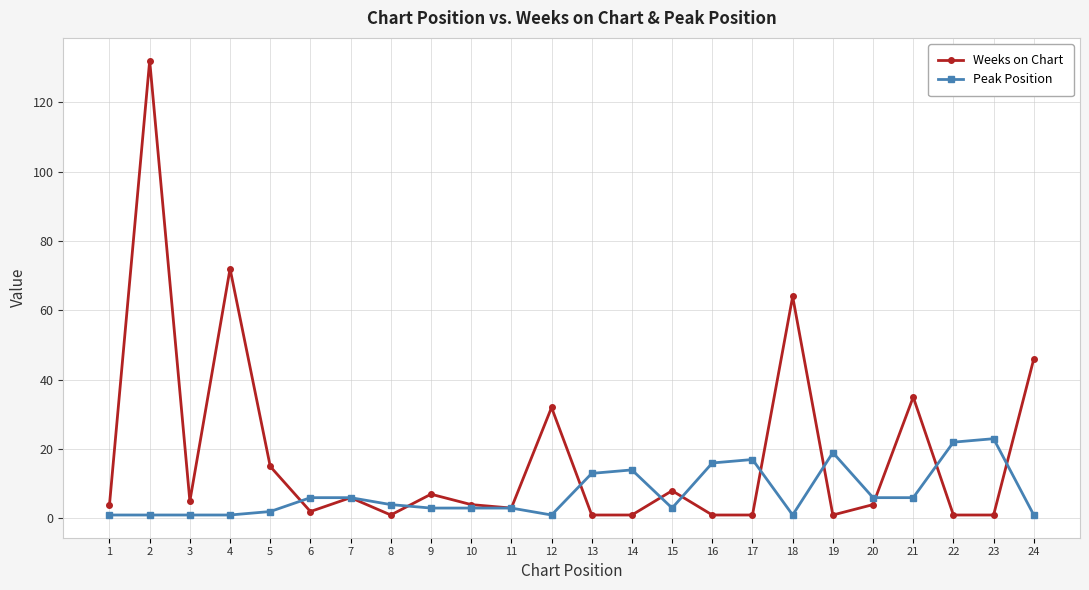

True or false: Peak Position has a value of 22 at 22.

True